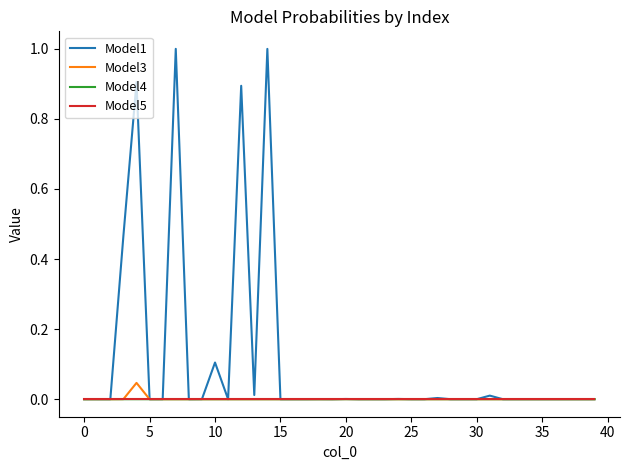

What is the maximum value shown in the chart?

1.0